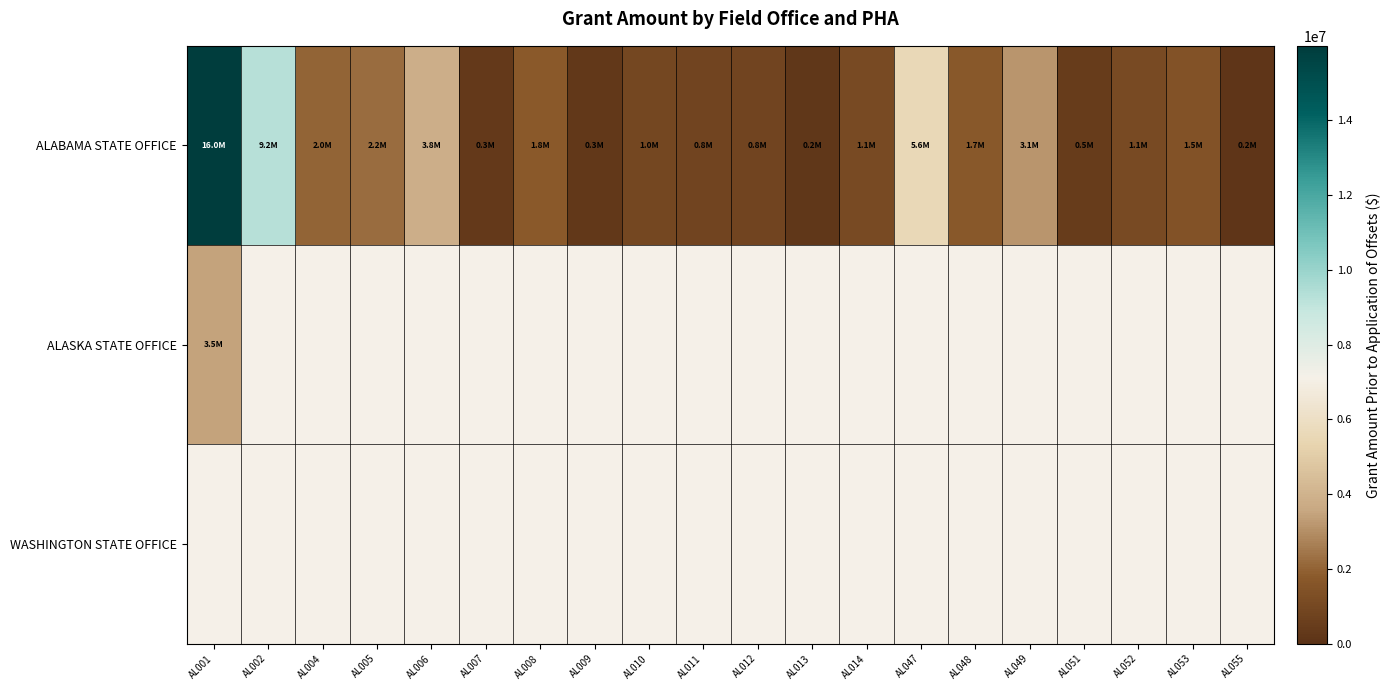

How many categories are shown in the chart?

20